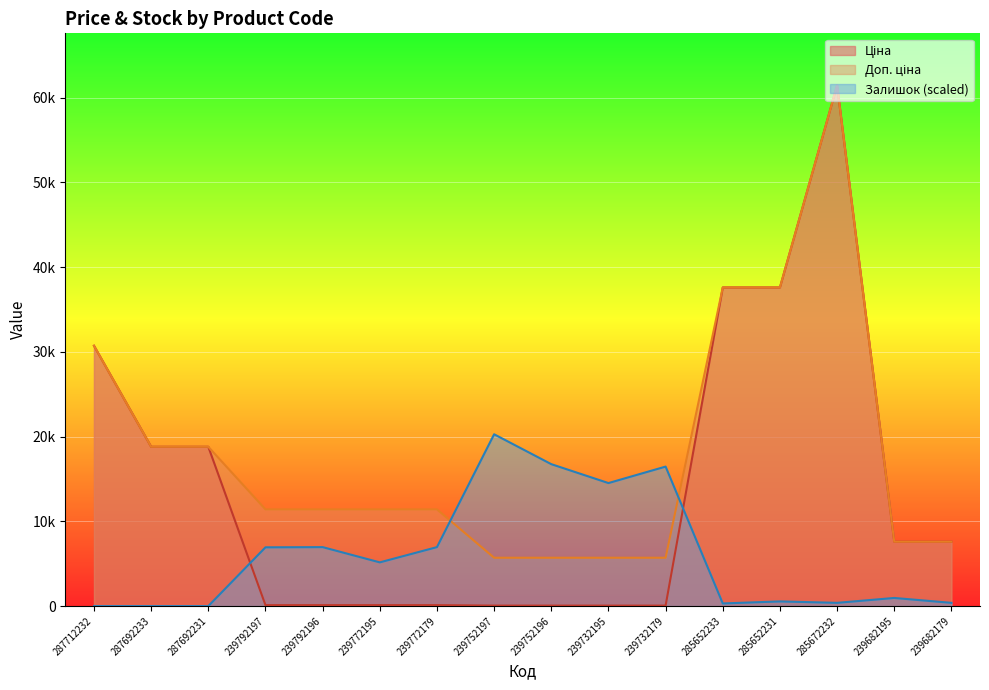

At 239732195, list the series in order from smallest to largest.

Ціна, Доп. ціна, Залишок